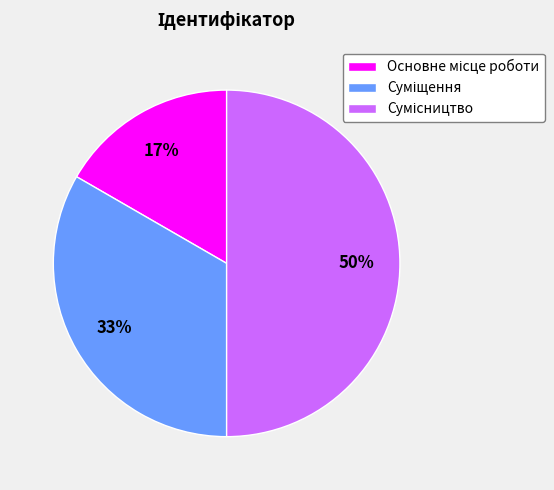

To the nearest percent, what is the average slice percentage?

33%